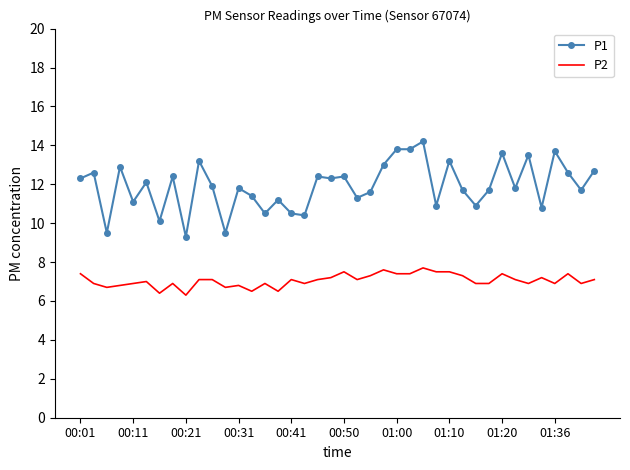

What is the minimum value shown in the chart?

6.3